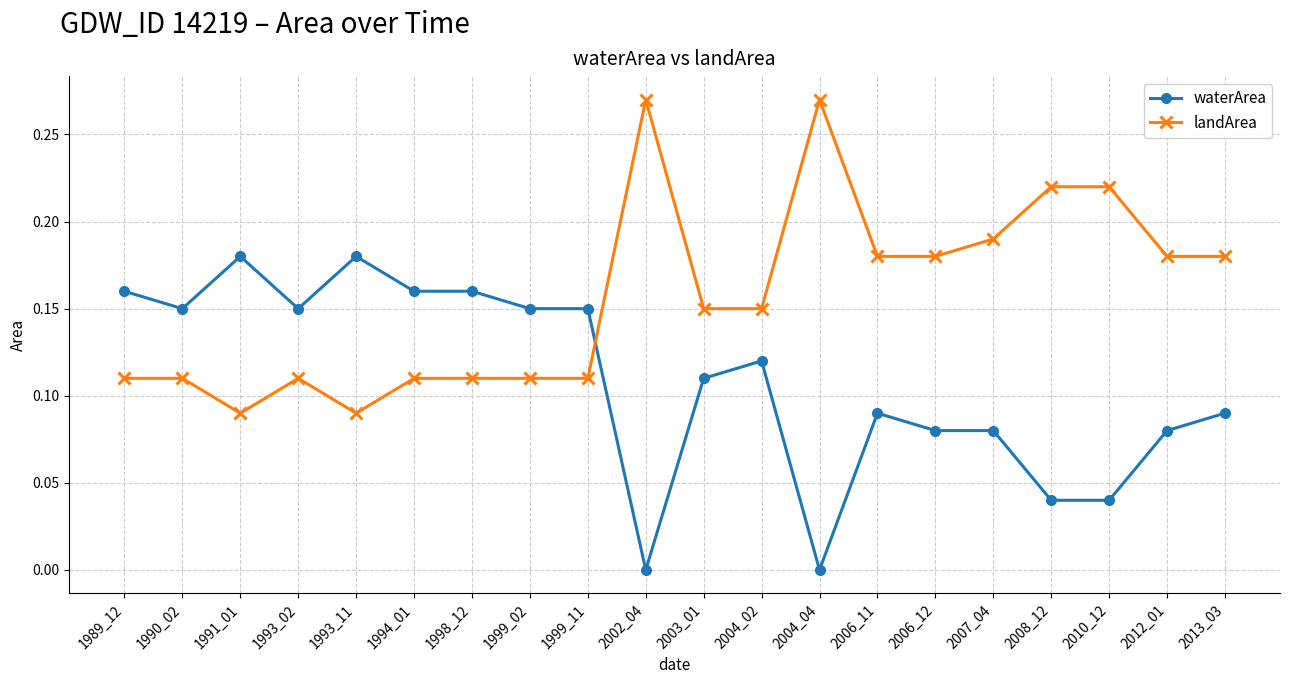

True or false: waterArea has a value of 0.0 at 2002_04.

True